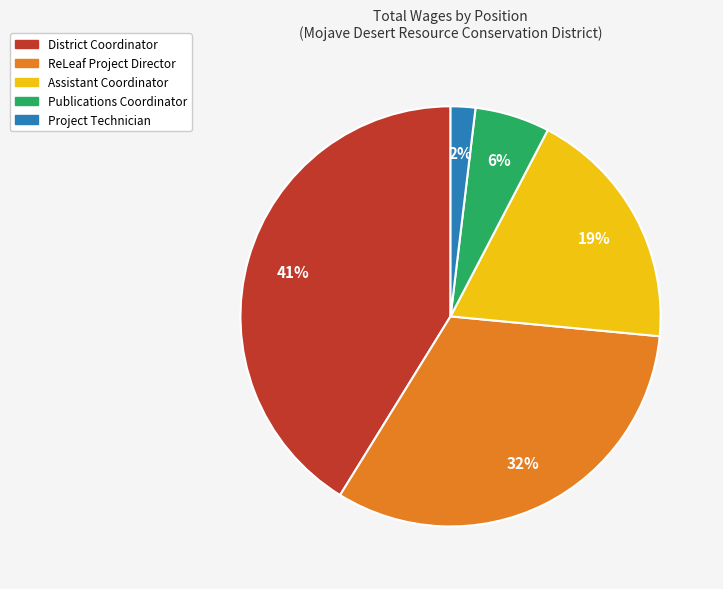

Rank the categories by value from lowest to highest.

Project Technician, Publications Coordinator, Assistant Coordinator, ReLeaf Project Director, District Coordinator